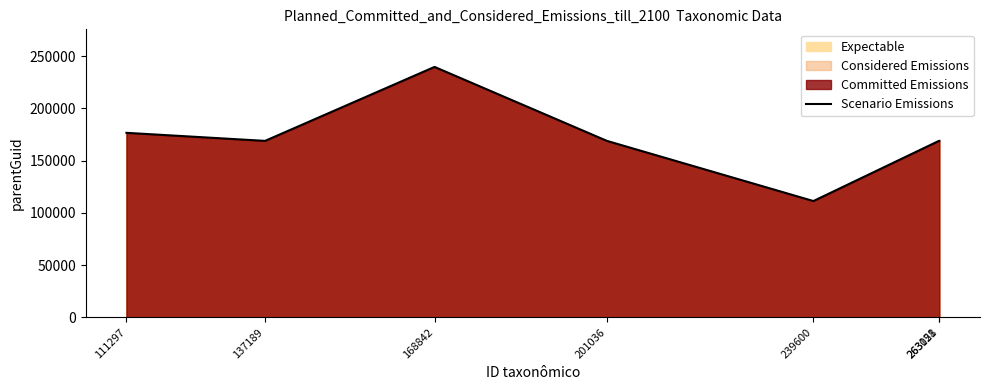

What is the value of the 1st point from the left?

176547